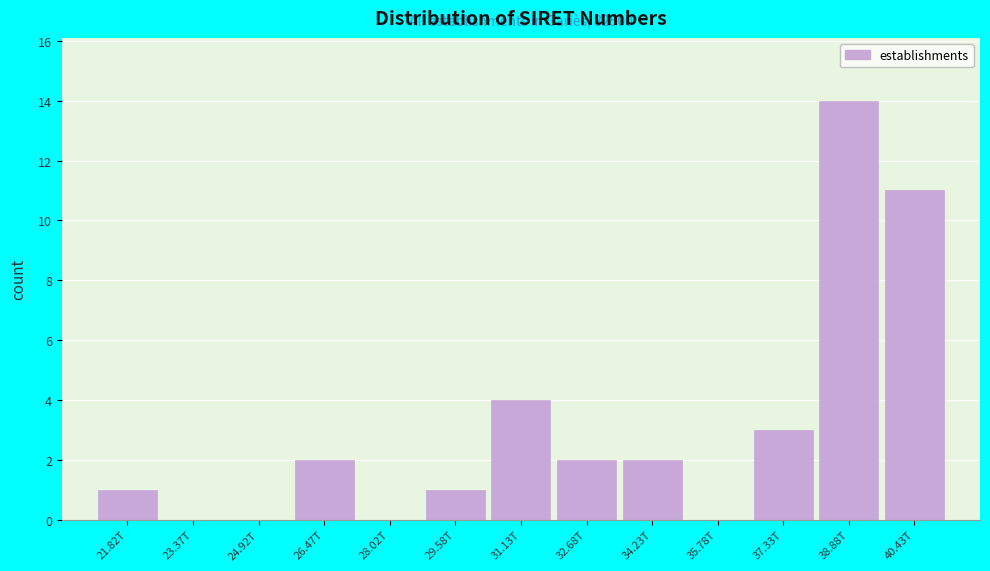

Reading right to left, transcribe all the data shown in this chart.

40.43T=11	38.88T=14	37.33T=3	35.78T=0	34.23T=2	32.68T=2	31.13T=4	29.58T=1	28.02T=0	26.47T=2	24.92T=0	23.37T=0	21.82T=1